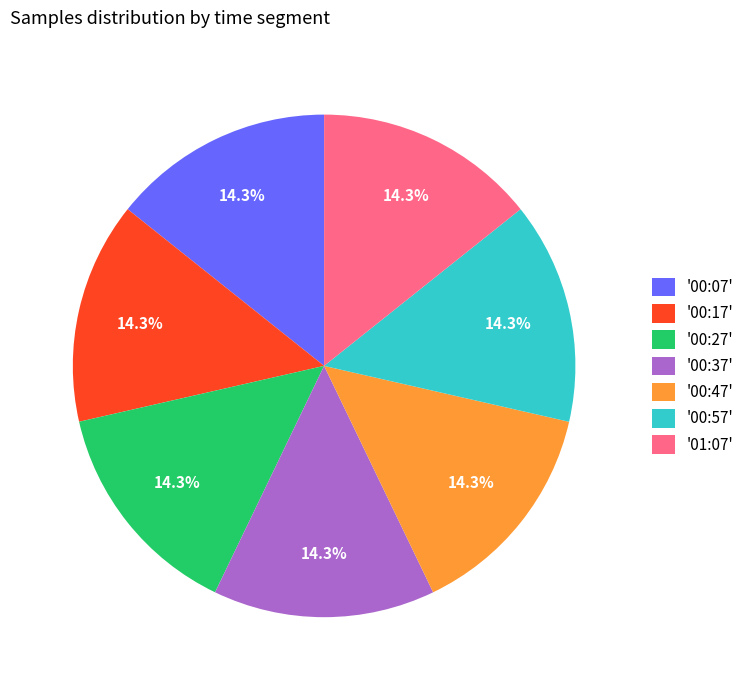

Is there any slice that represents more than half of the pie?

No